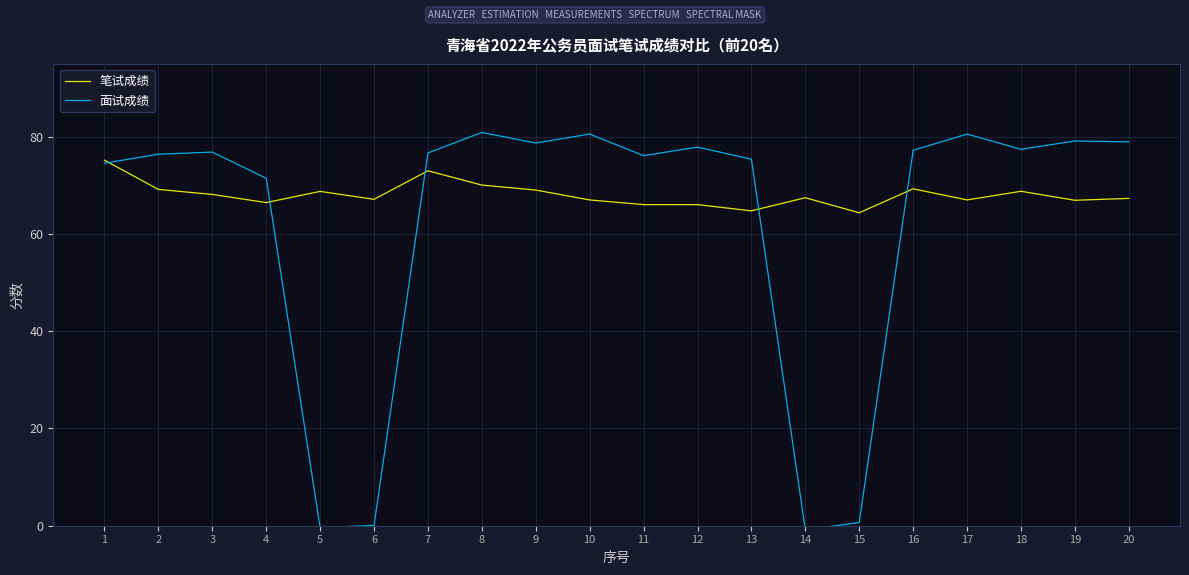

Which series changed the most between 15 and 18?

面试成绩